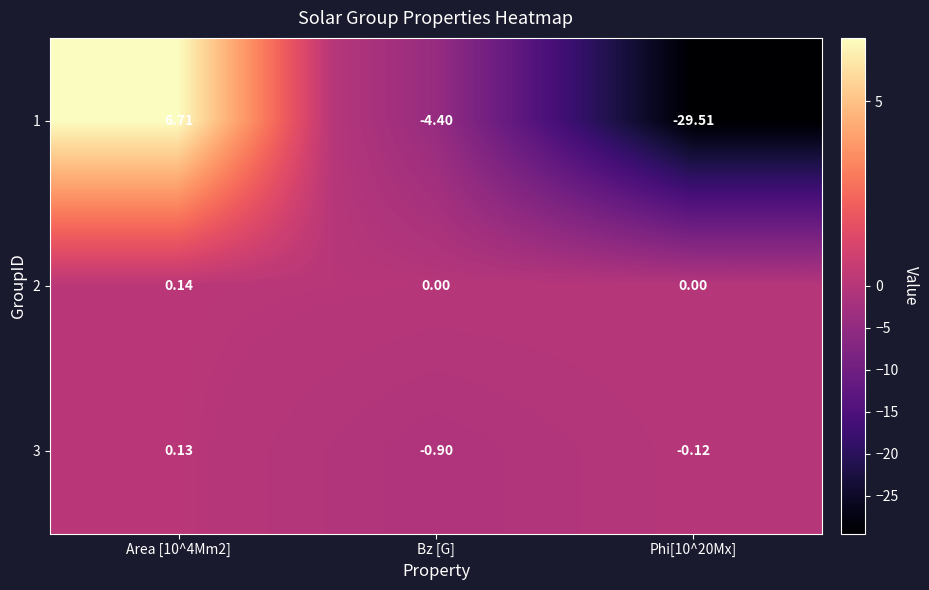

How many distinct data groups are displayed?

3